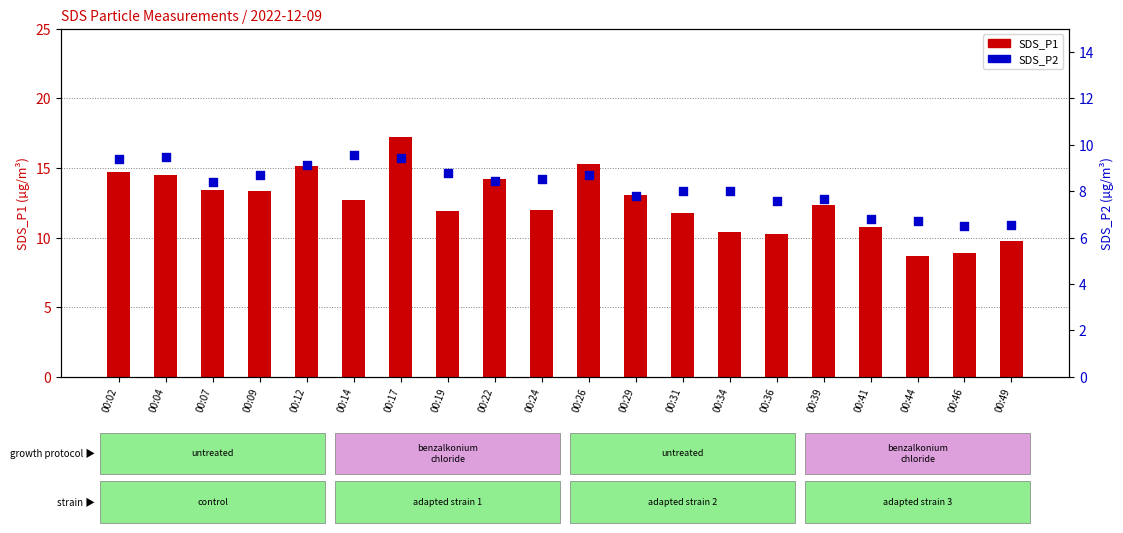

Which series has the largest Y range (max minus min)?

SDS_P1